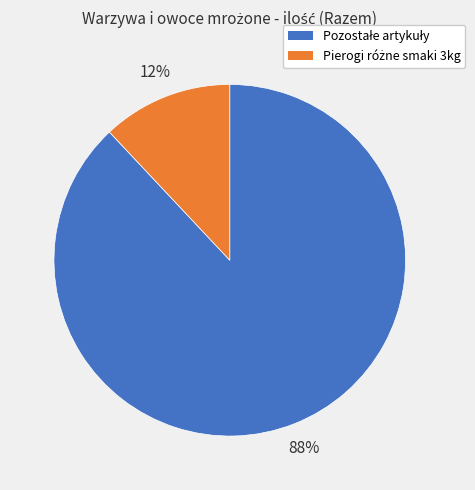

Is there a majority slice in this chart?

Yes